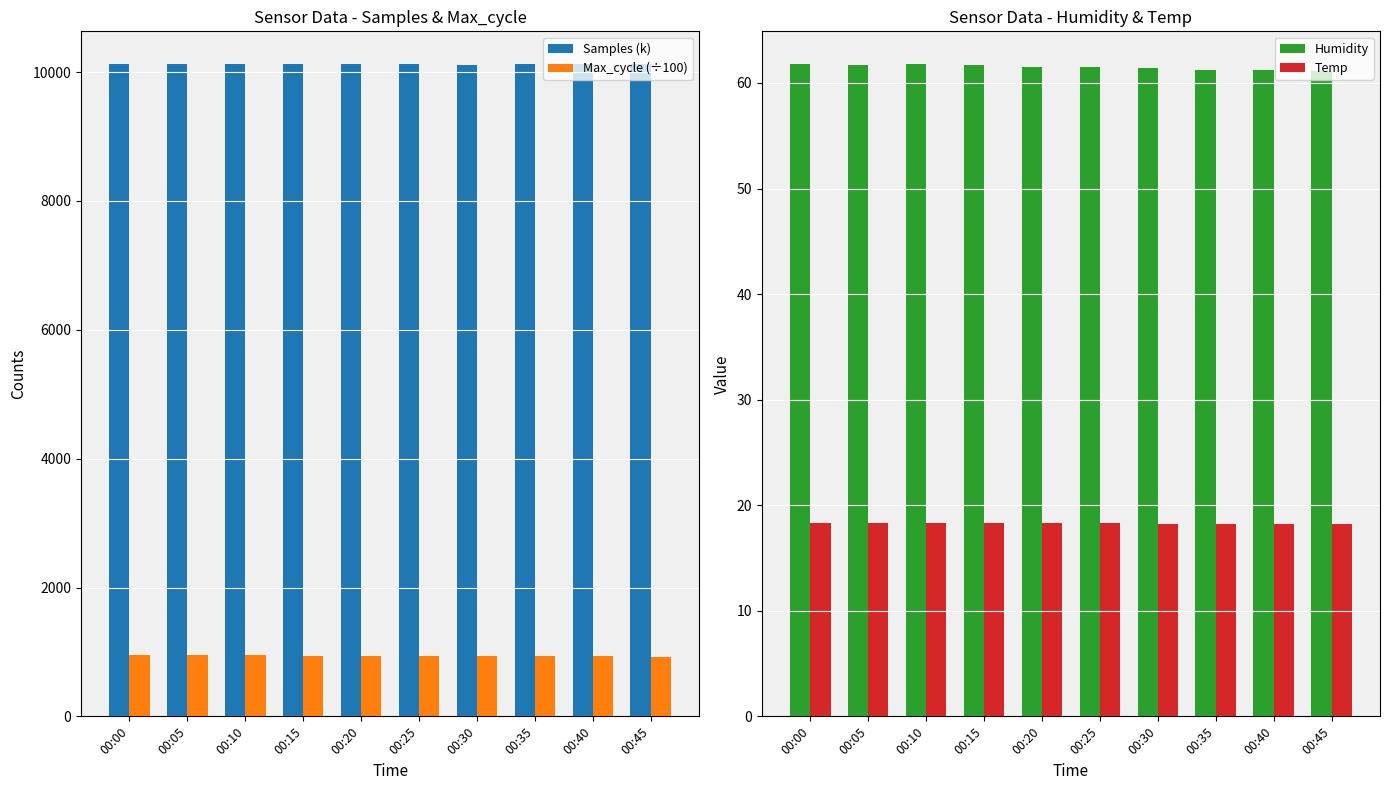

What is the minimum value for Humidity?

61.1